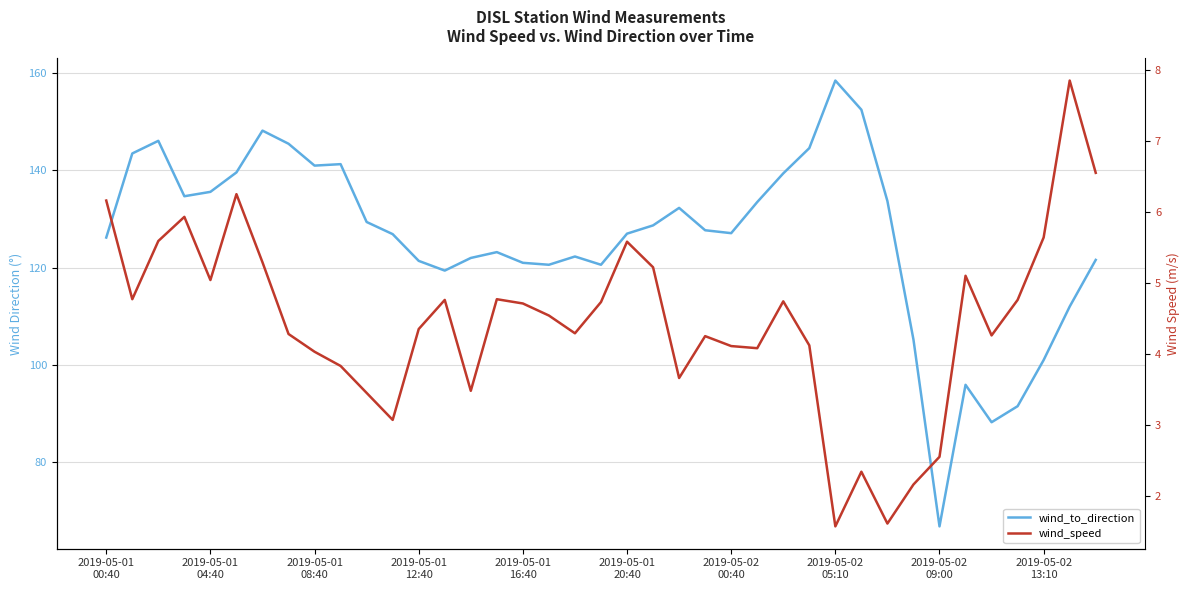

Count the number of categories in the chart.

39